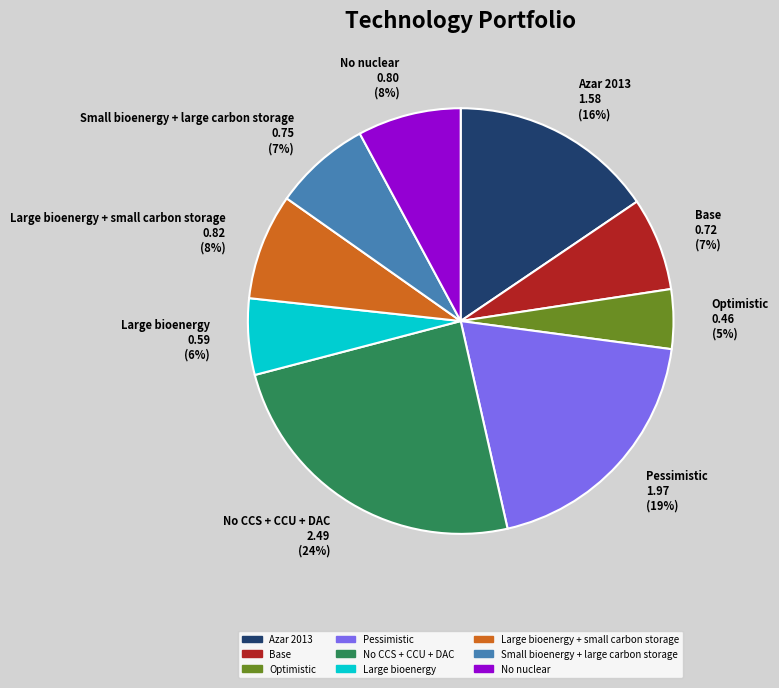

What portion of the pie excludes No nuclear?

92.1%